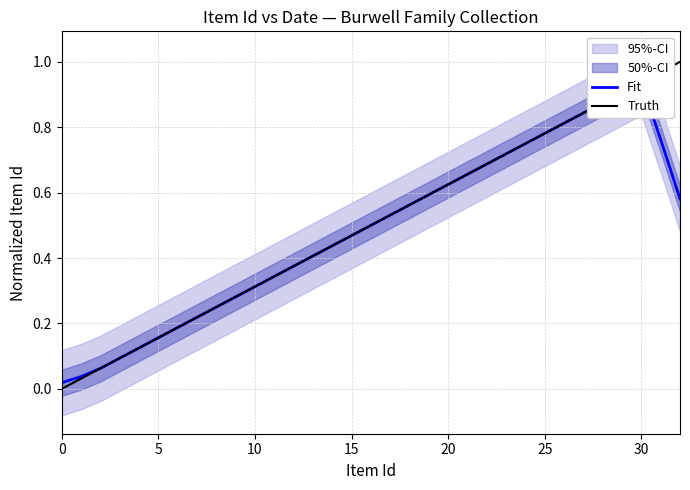

List the series in order of their overall mean, highest first.

Truth, Fit